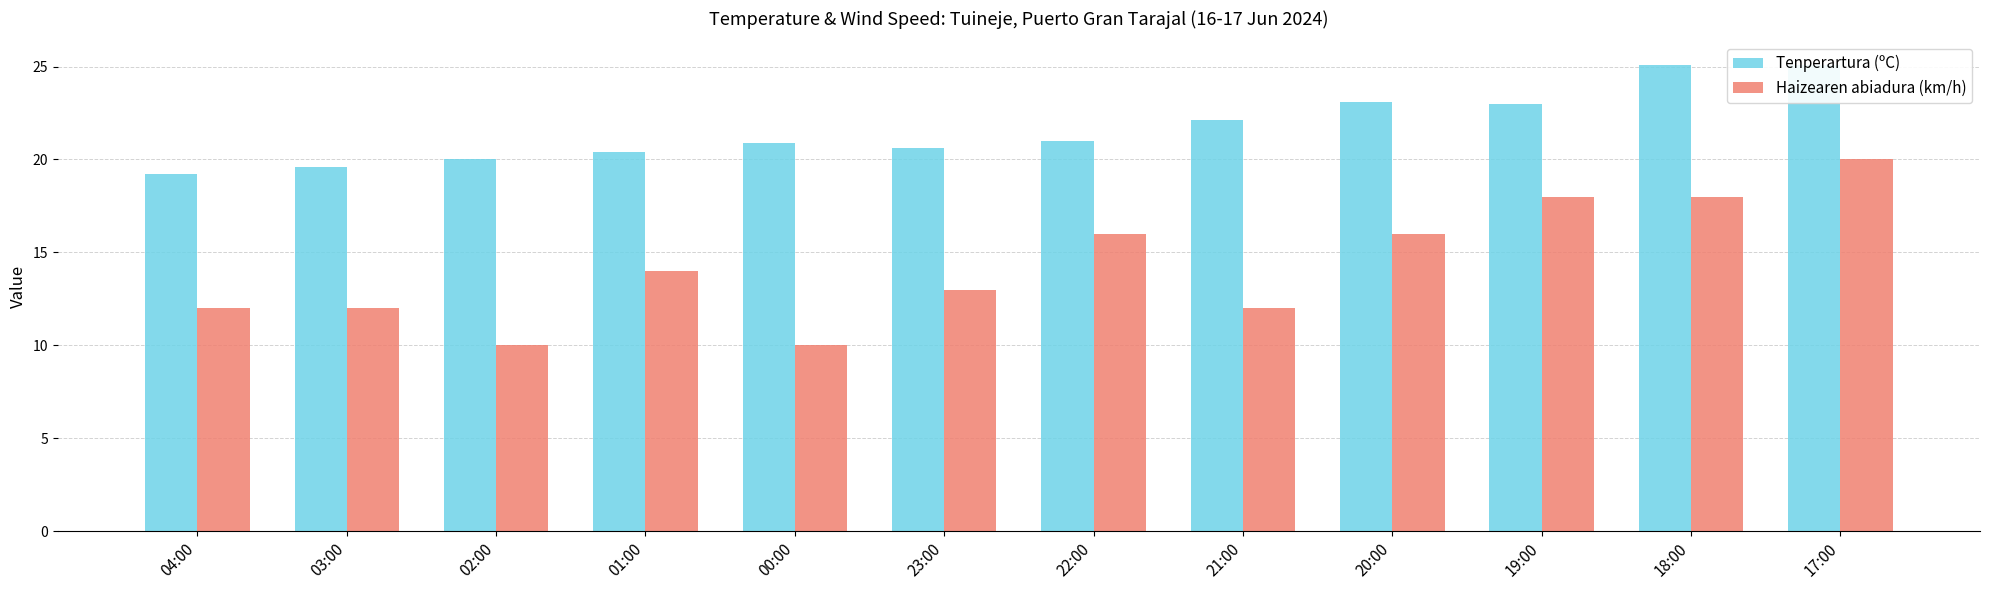

Reading left to right, list all the values displayed in this chart.

Tenperartura (ºC): 04:00=19.2	03:00=19.6	02:00=20.0	01:00=20.4	00:00=20.9	23:00=20.6	22:00=21.0	21:00=22.1	20:00=23.1	19:00=23.0	18:00=25.1	17:00=25.1
Haizearen abiadura (km/h): 04:00=12.0	03:00=12.0	02:00=10.0	01:00=14.0	00:00=10.0	23:00=13.0	22:00=16.0	21:00=12.0	20:00=16.0	19:00=18.0	18:00=18.0	17:00=20.0